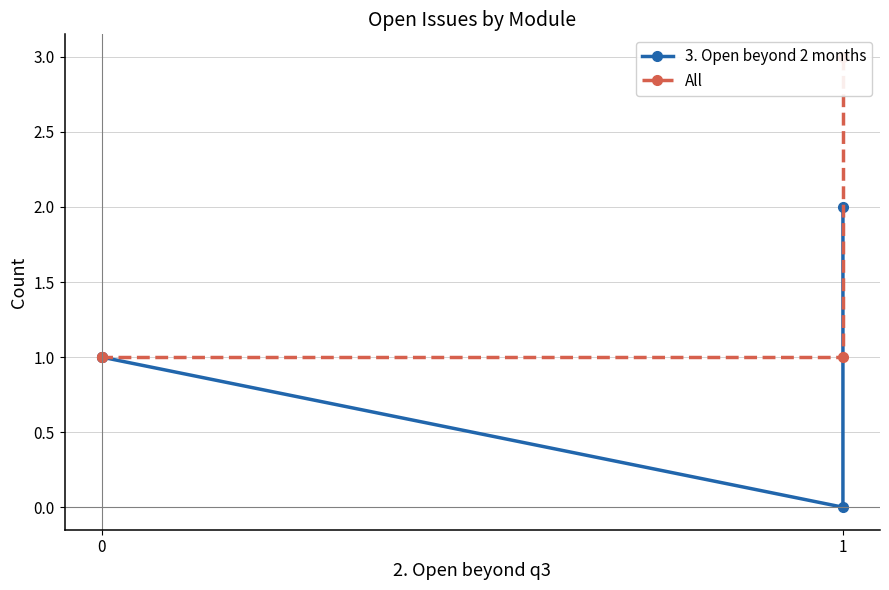

Between 1 and 0, which series saw the biggest shift?

All